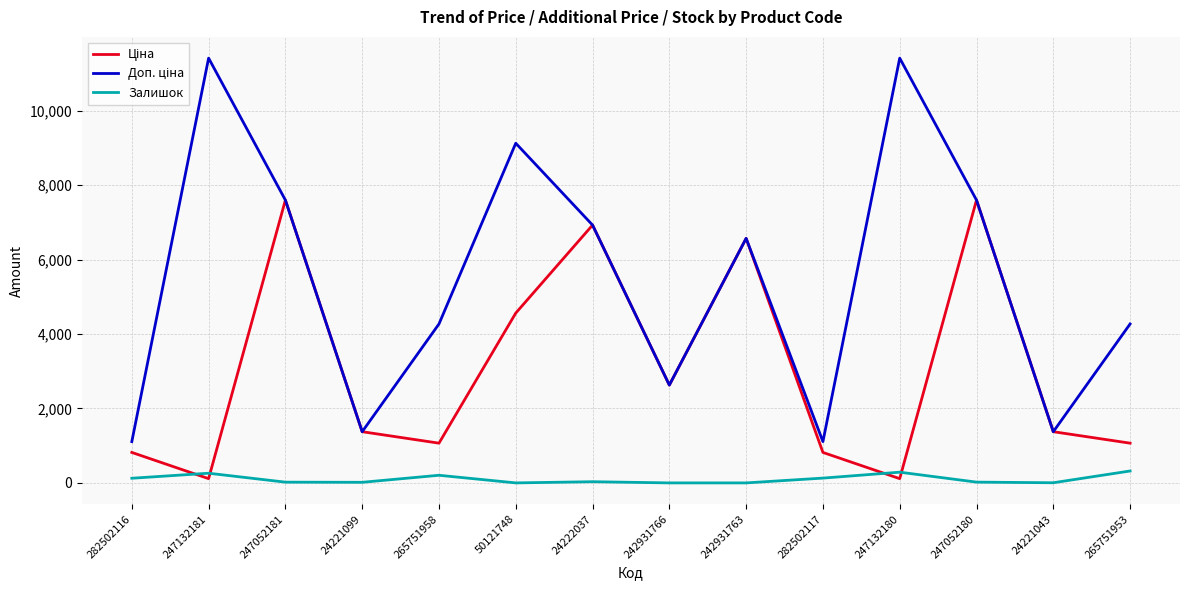

What is the maximum value shown in the chart?

11410.0